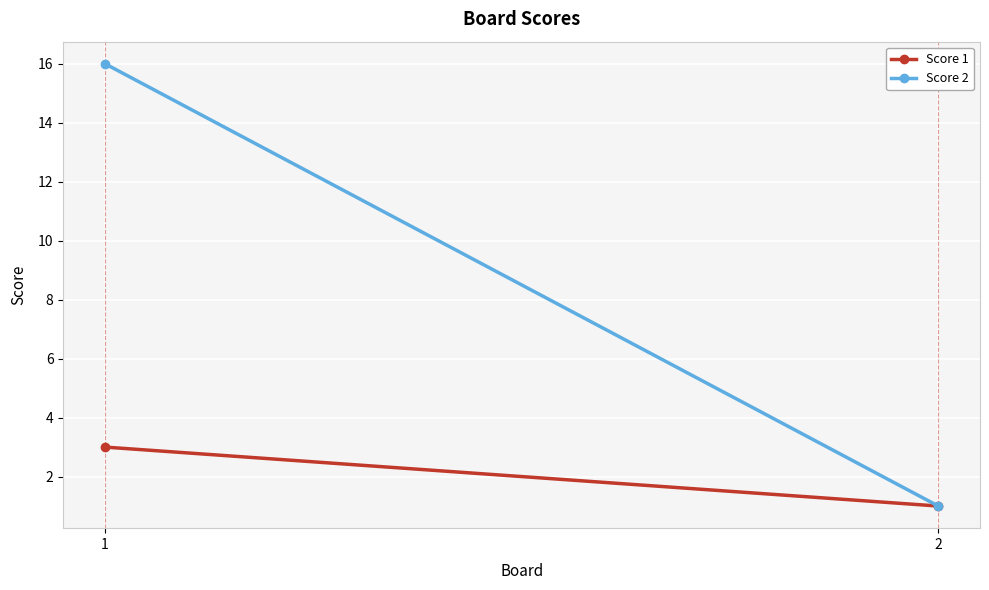

Which series has the largest range (max minus min)?

Score 2